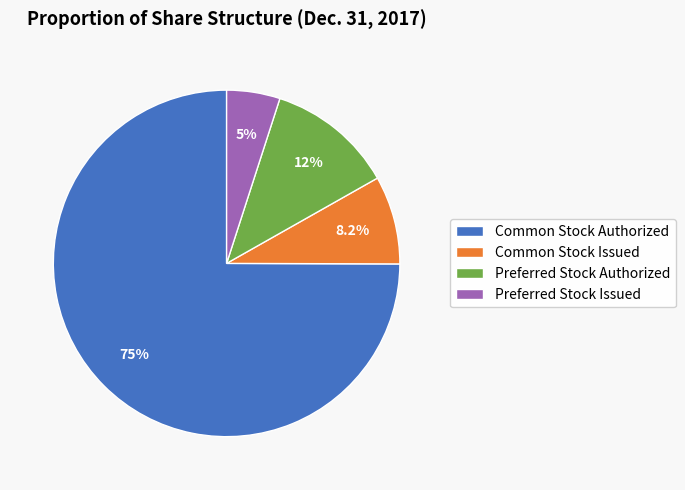

To the nearest percent, what is the difference between the largest and smallest slice percentages?

70%